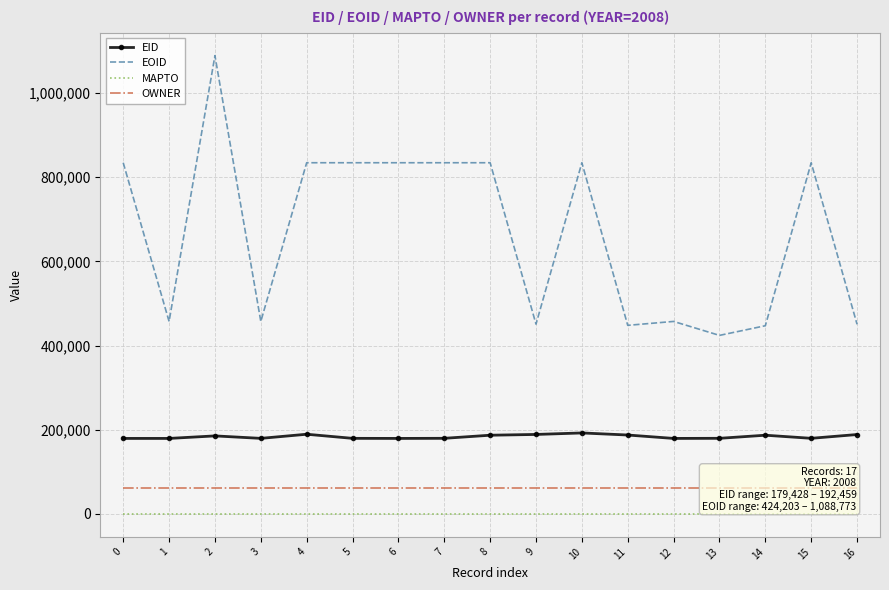

True or false: MAPTO has more than 1 points higher than both neighbors.

False